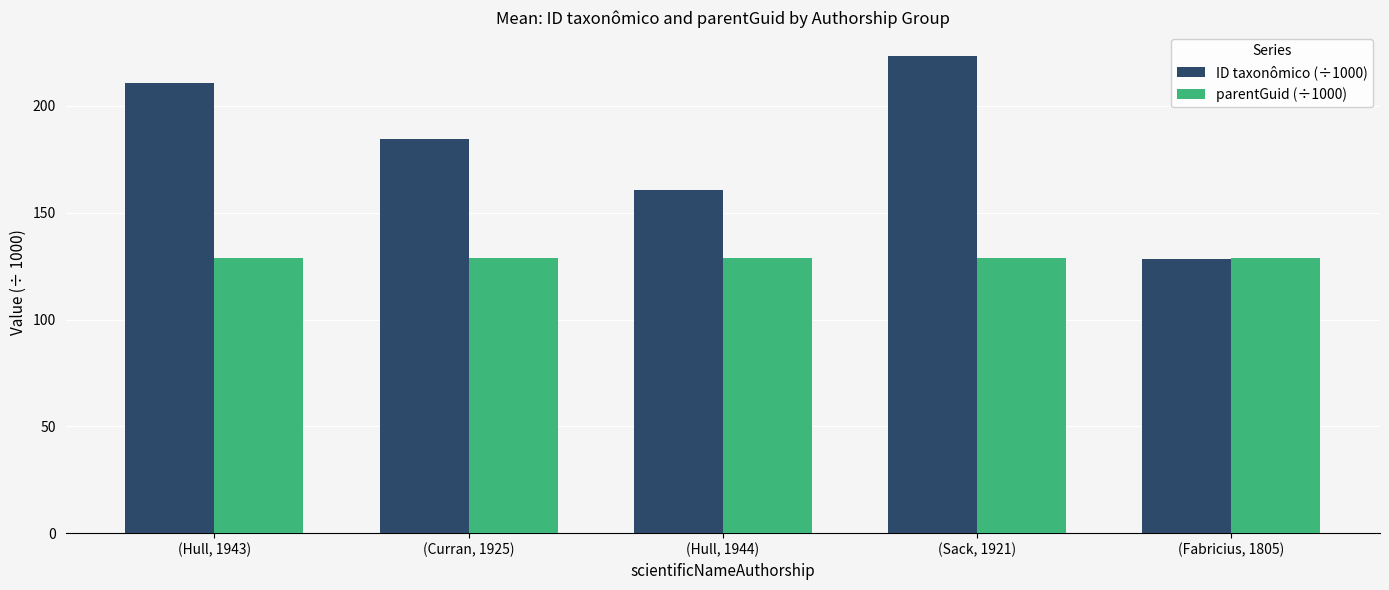

What is the label of the 2nd bar from the left?

(Curran, 1925)